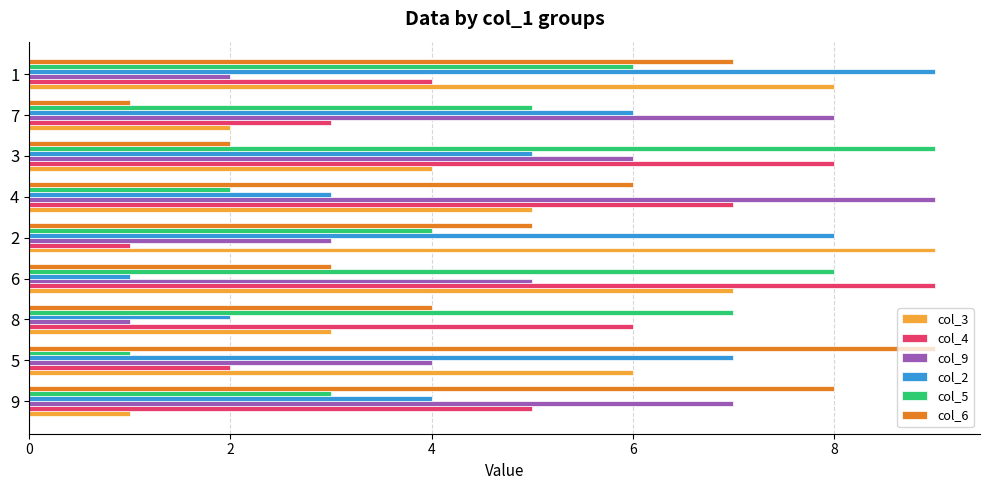

Between 6 and 4, which series saw the biggest shift?

col_5